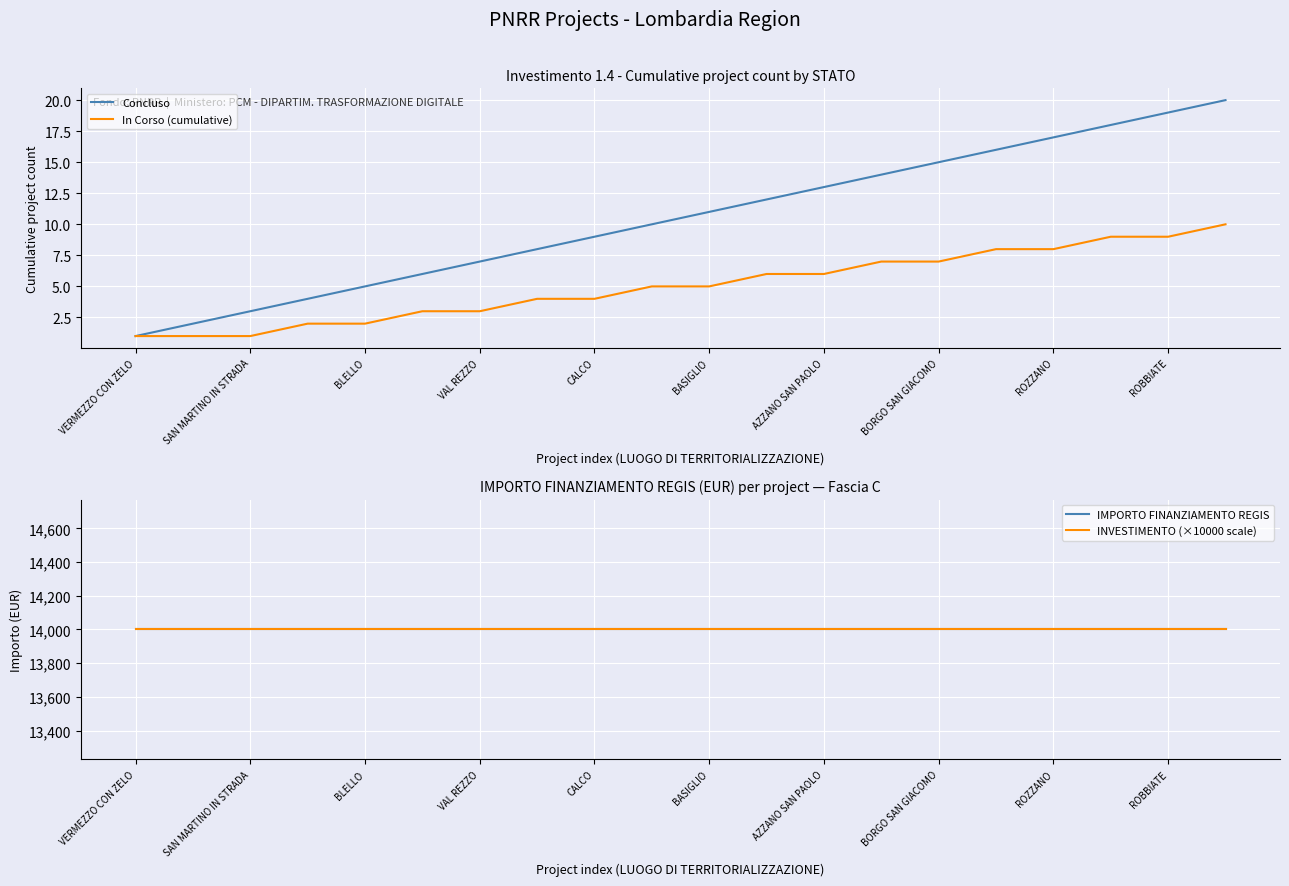

The INVESTIMENTO (×10000 scale) series shows 14000 at 17. True or false?

True